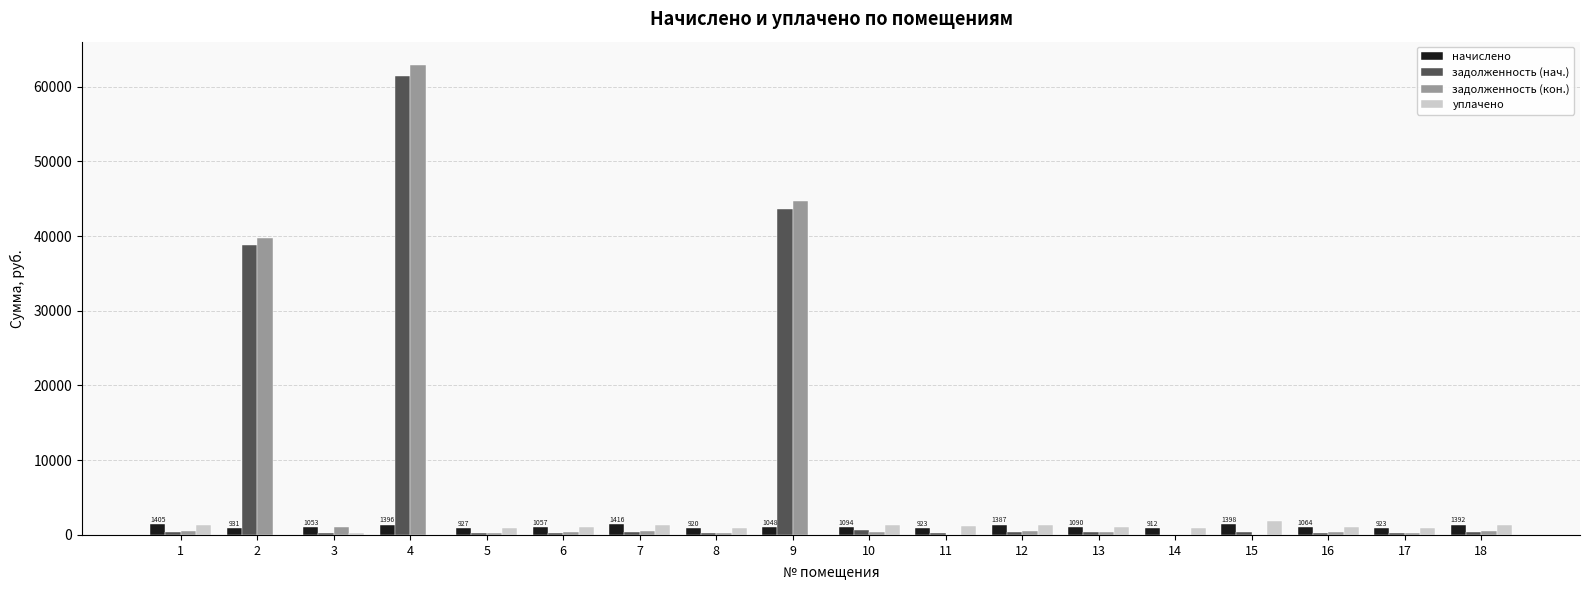

Which series changed the most between 9 and 12?

задолженность (кон.)